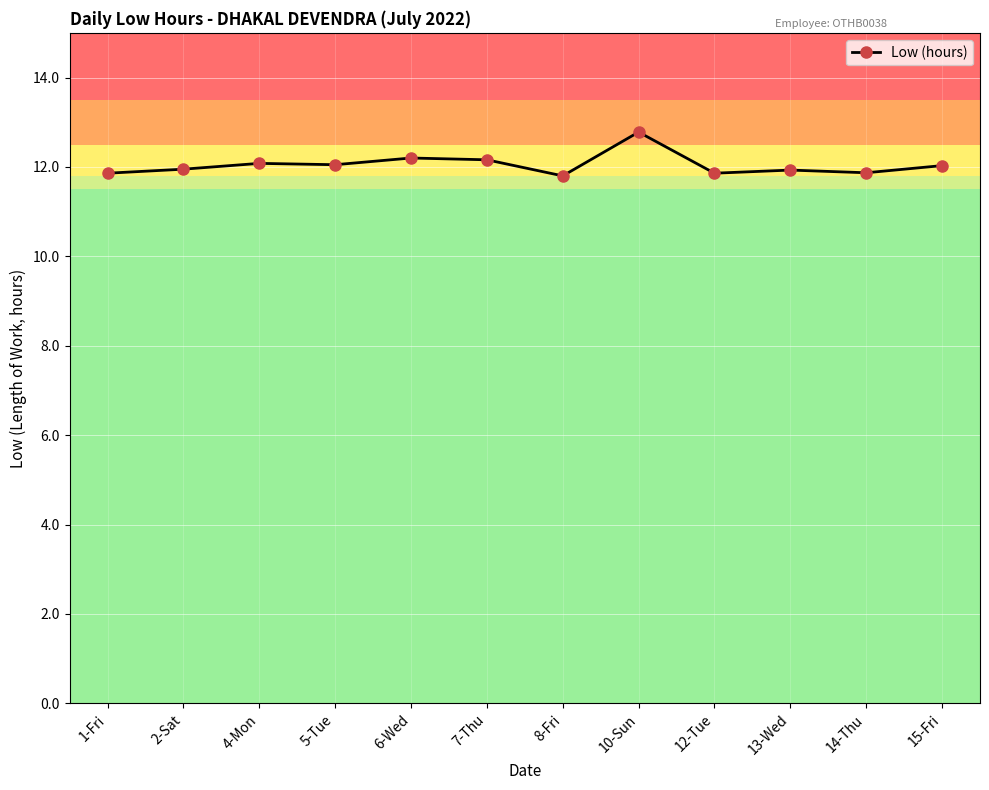

True or false: there are more than 0 points higher than both neighbors.

True